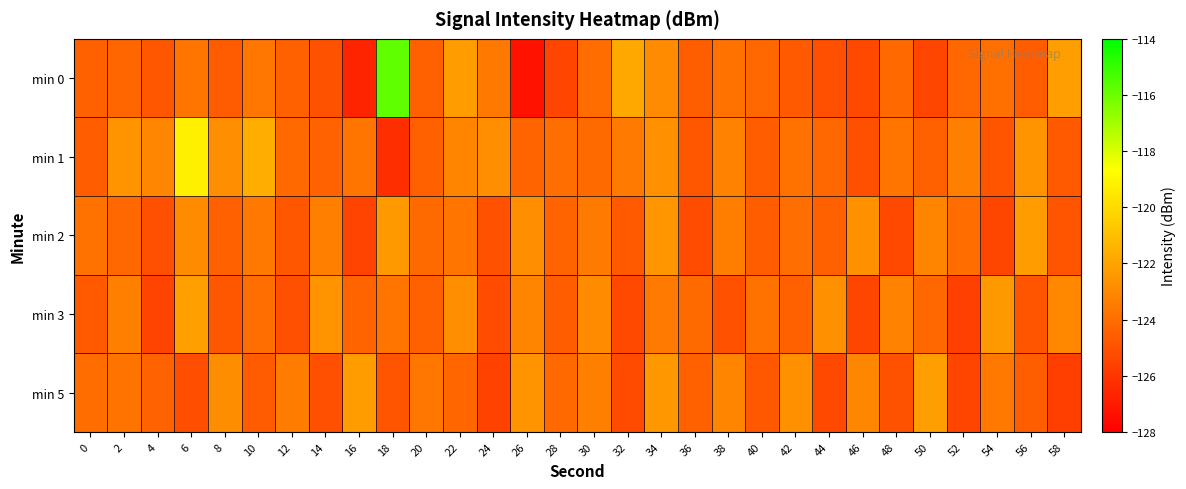

What is the difference between the highest and lowest values at 54?

3.0